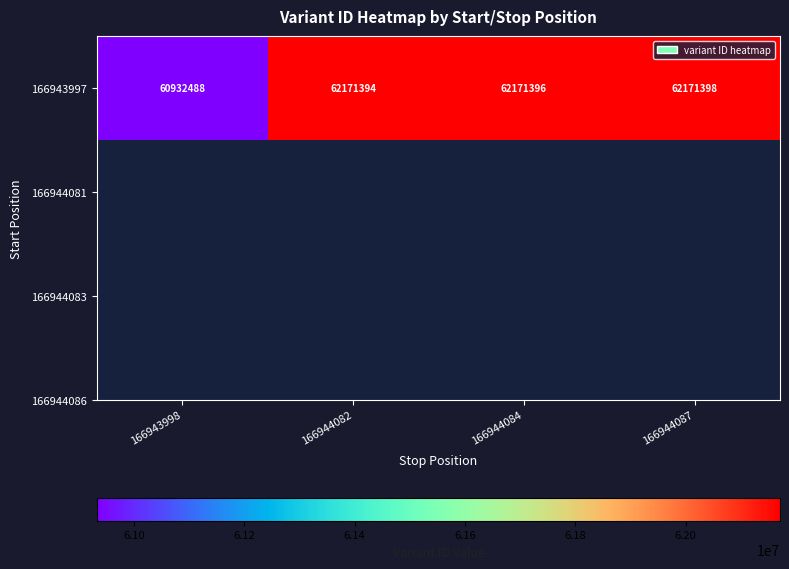

Where is the data nearest to the value 61551943?

166944082